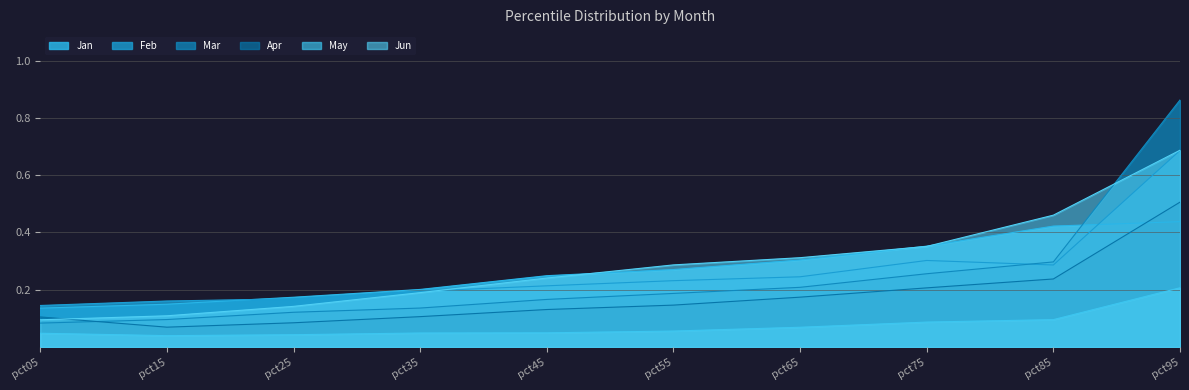

The Feb series shows 0.2 at pct15. True or false?

False